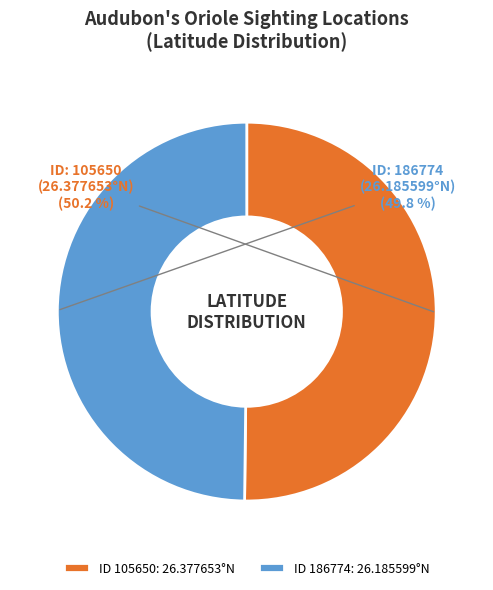

How much of the chart is everything except ID 186774: 26.185599°N?

50.2%